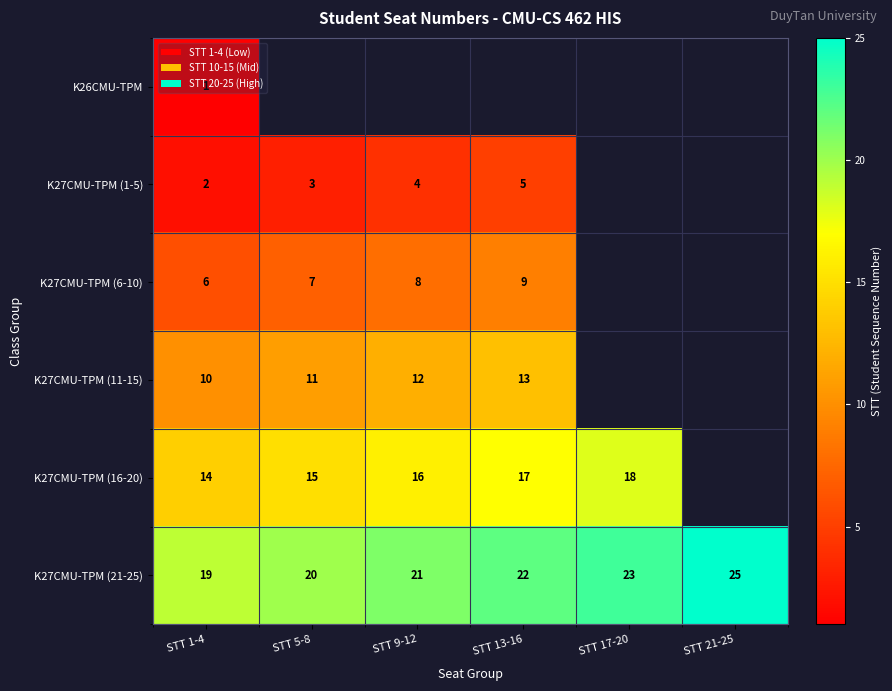

How many series are shown in this chart?

6